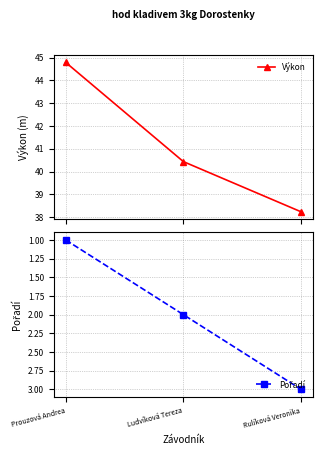

What is the label of the 1st point from the right?

Rulíková Veronika